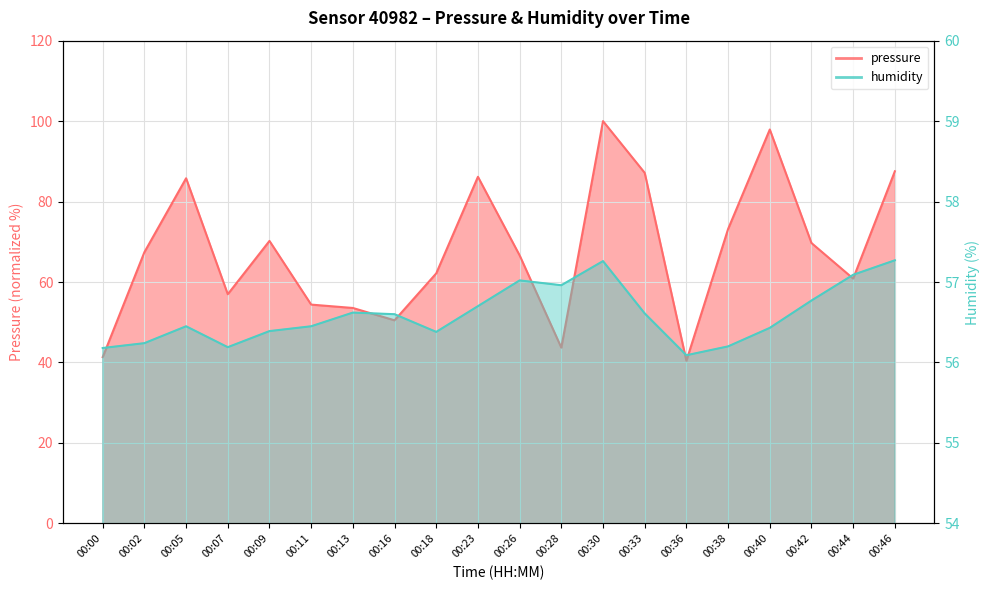

Where is the first local minimum for humidity?

00:07